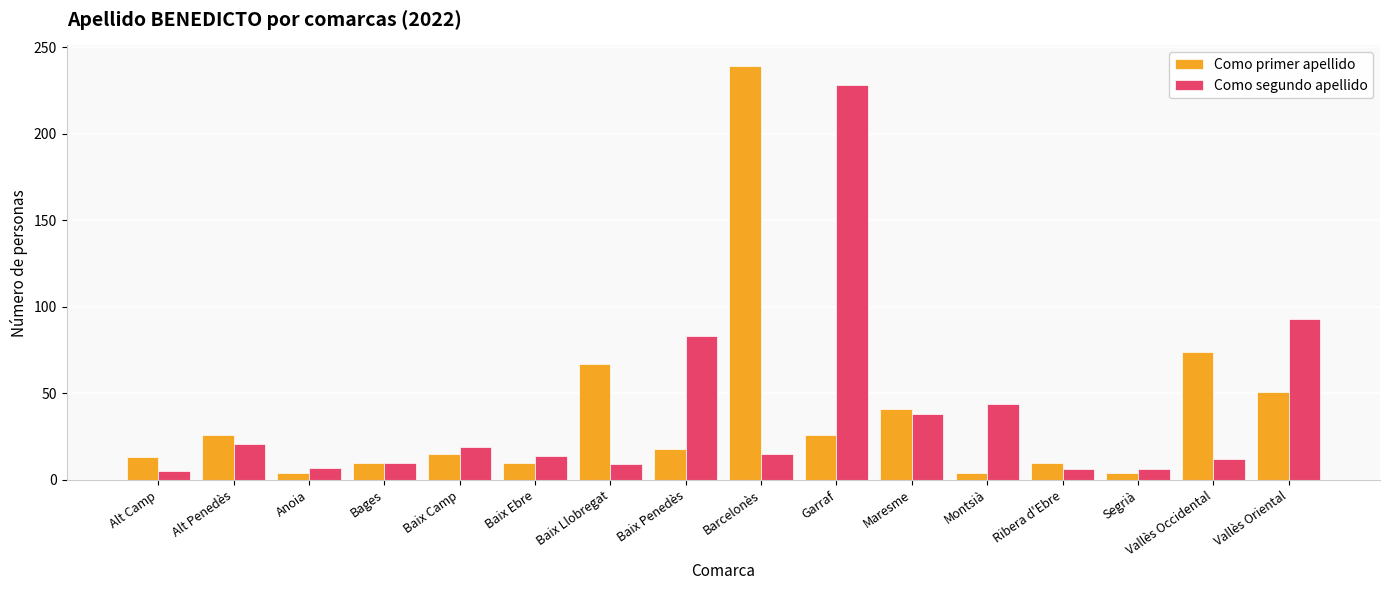

Between Alt Penedès and Vallès Occidental, which series saw the biggest shift?

Como primer apellido